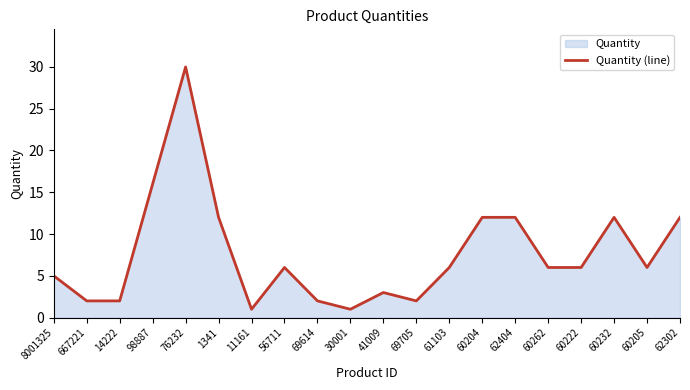

What is the greatest value displayed?

30